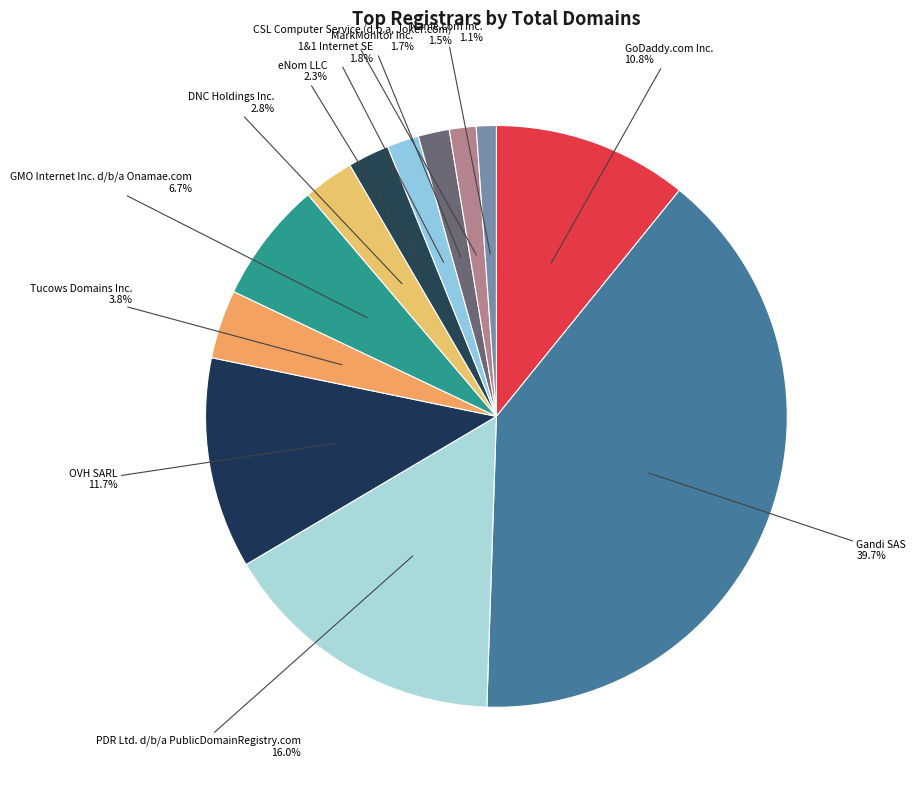

Rank the categories by value from lowest to highest.

Name.com Inc., CSL Computer Service (d.b.a. Joker.com), MarkMonitor Inc., 1&1 Internet SE, eNom LLC, DNC Holdings Inc., Tucows Domains Inc., GMO Internet Inc. d/b/a Onamae.com, GoDaddy.com Inc., OVH SARL, PDR Ltd. d/b/a PublicDomainRegistry.com, Gandi SAS